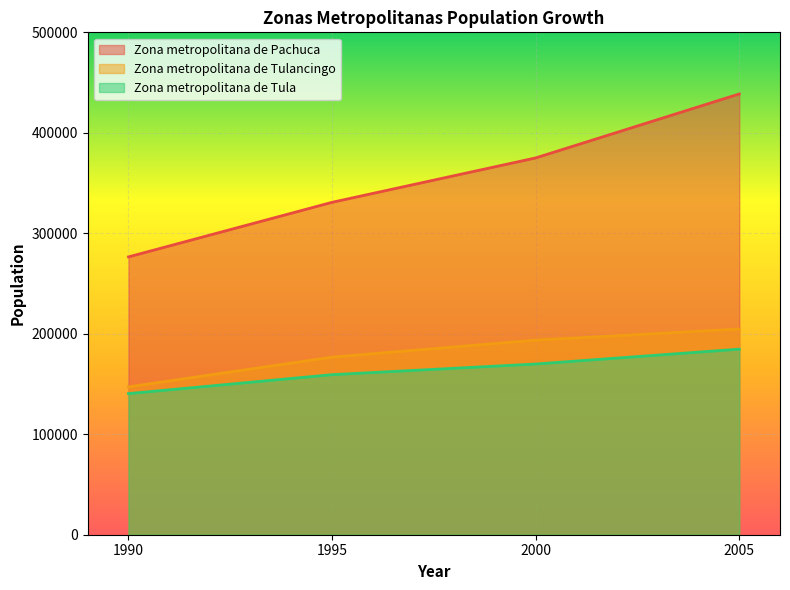

At which category is the sum across all series the highest?

2005